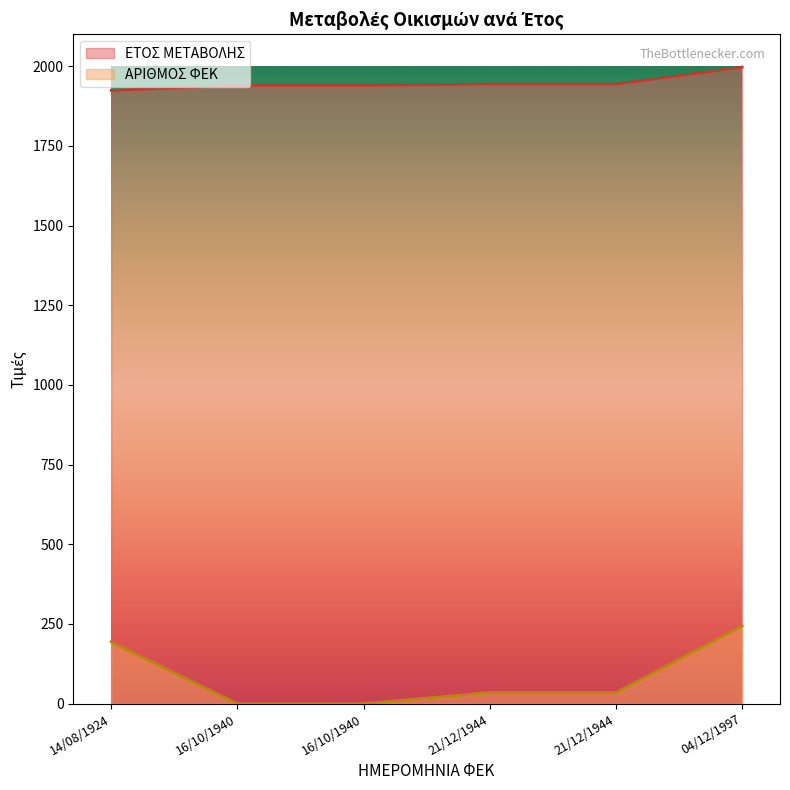

What is the total value across all series at 16/10/1940?

1940